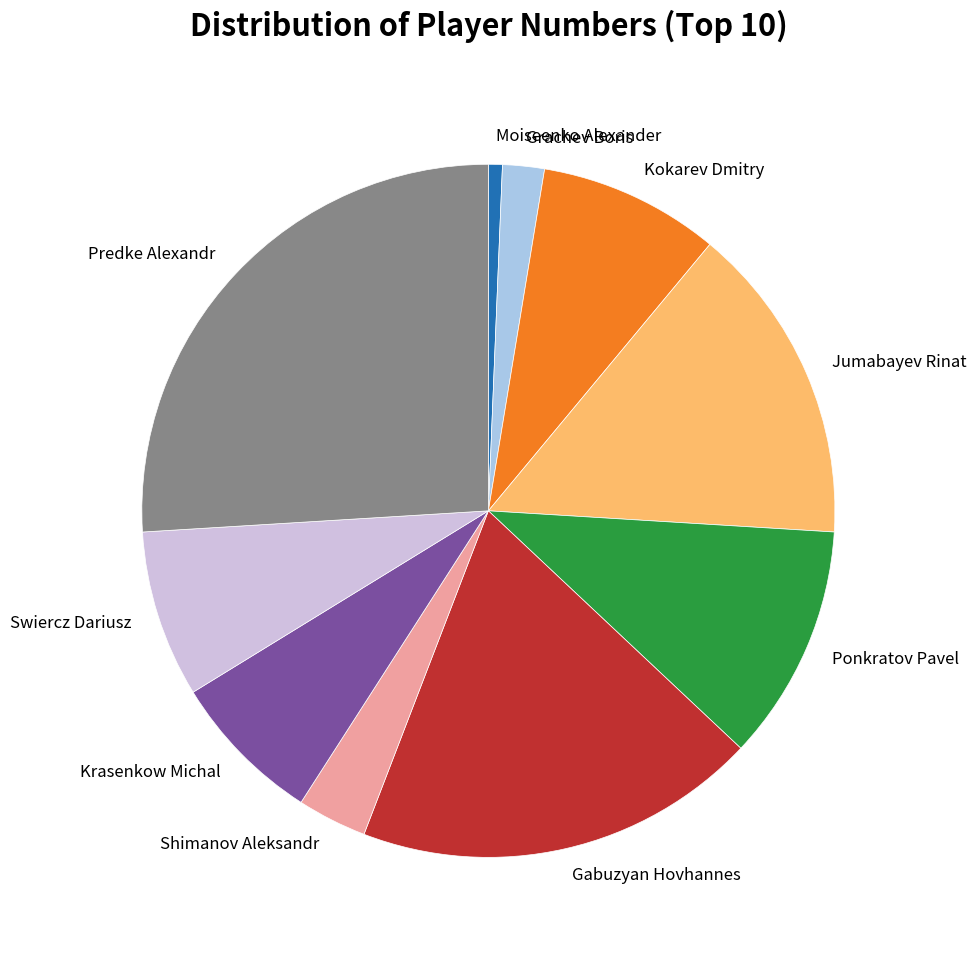

Count the number of slices in the pie.

10